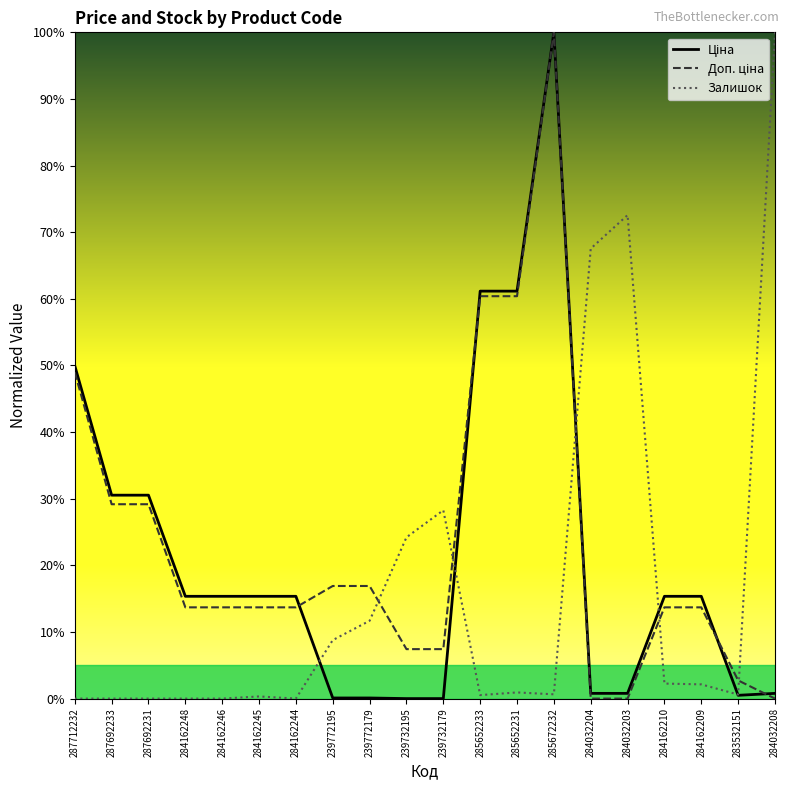

True or false: Залишок has a value of 0.0 at 287692233.

True